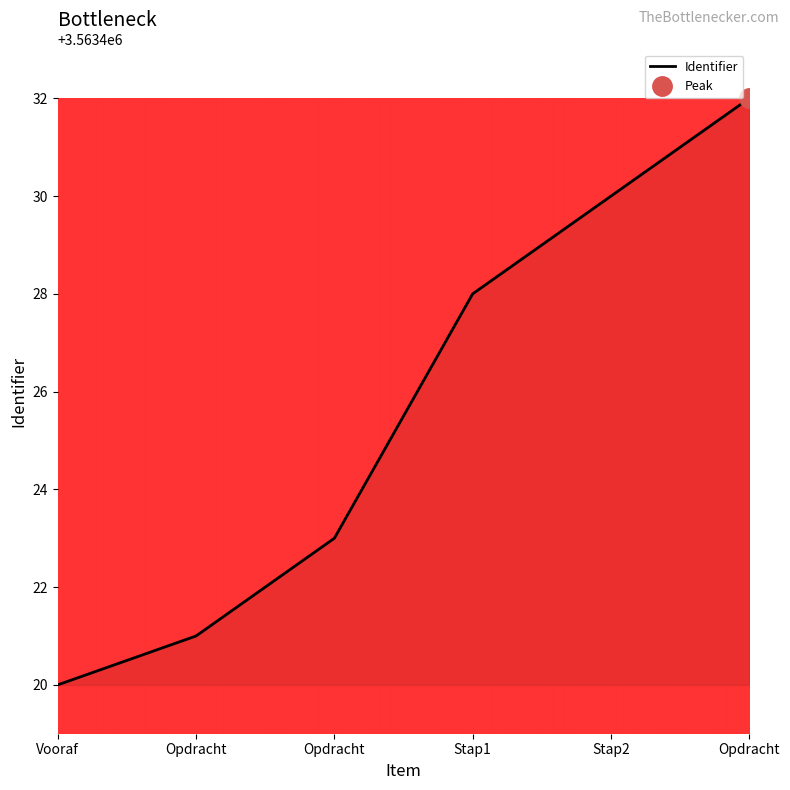

True or false: there are more than 1 points higher than both neighbors.

False